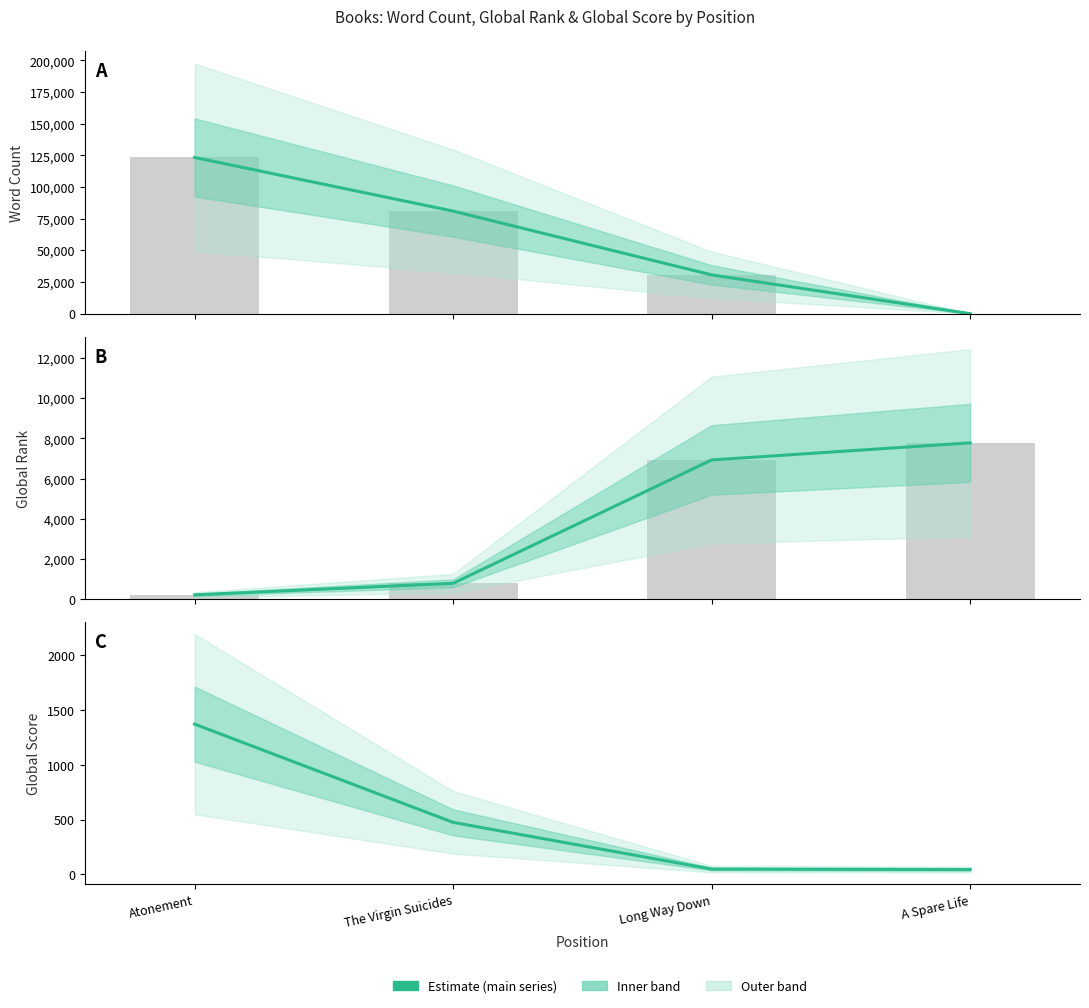

What is the label of the 1st bar from the right?

A Spare Life